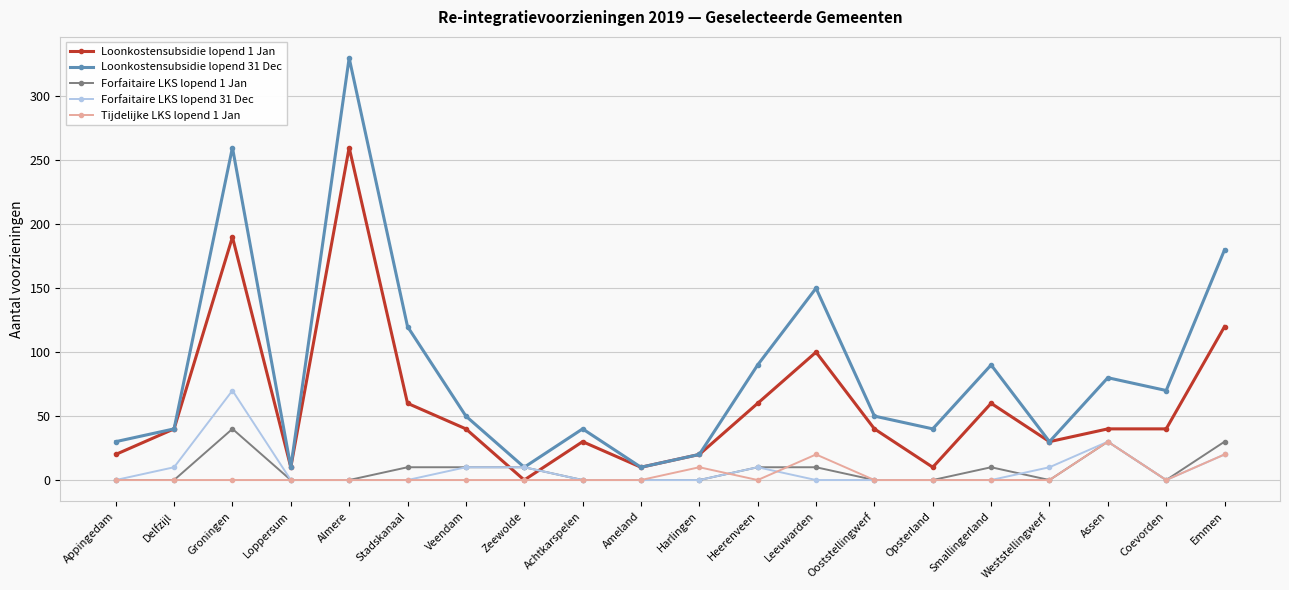

What is the difference between the highest and lowest values at Leeuwarden?

150